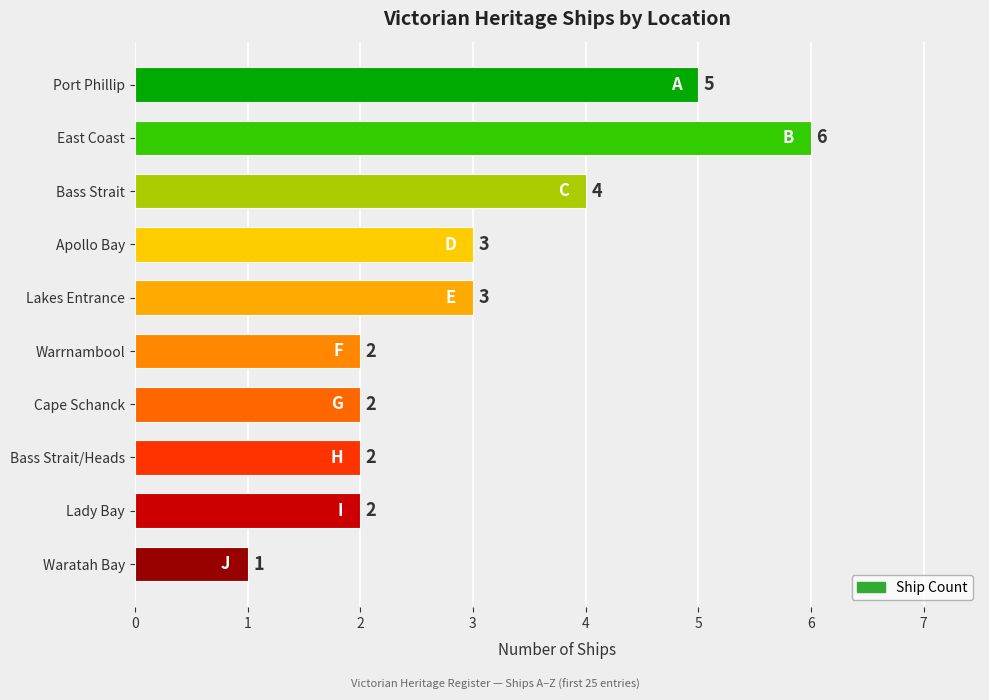

Is it true that the value at Apollo Bay is 2?

False